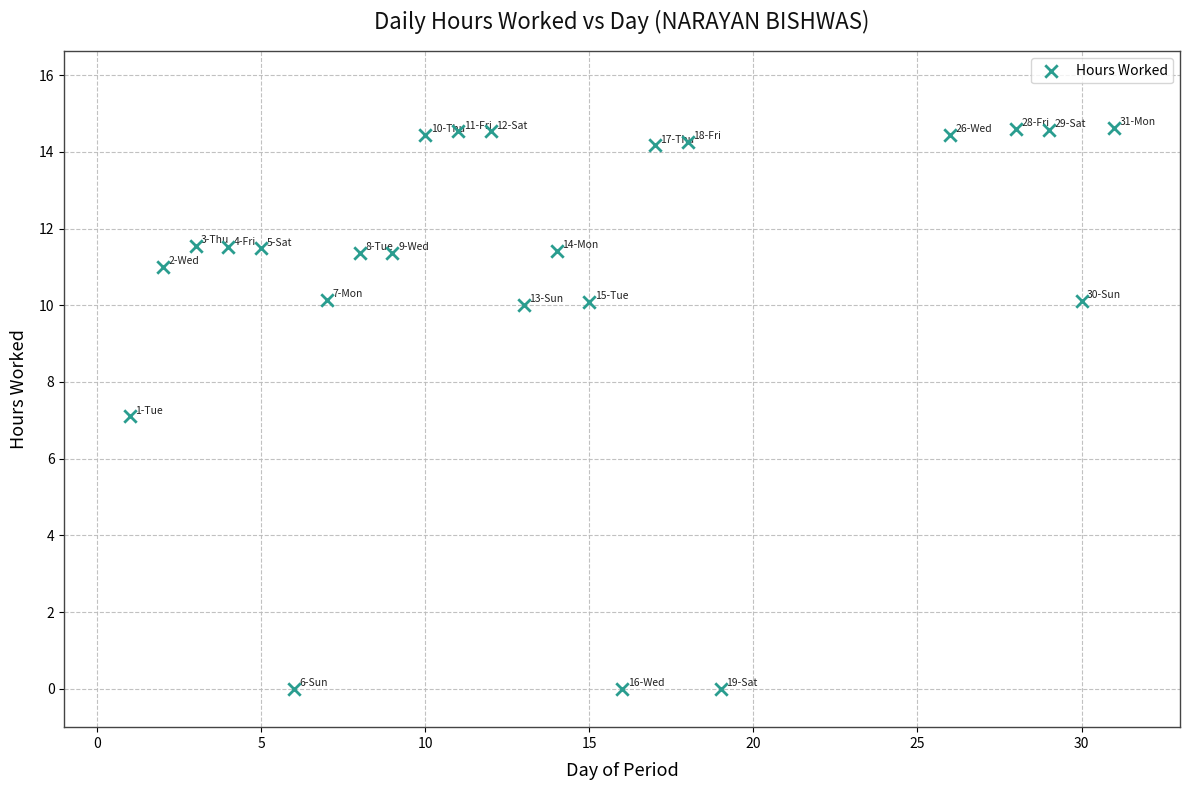

What is the range of X values (max minus min)?

30.0